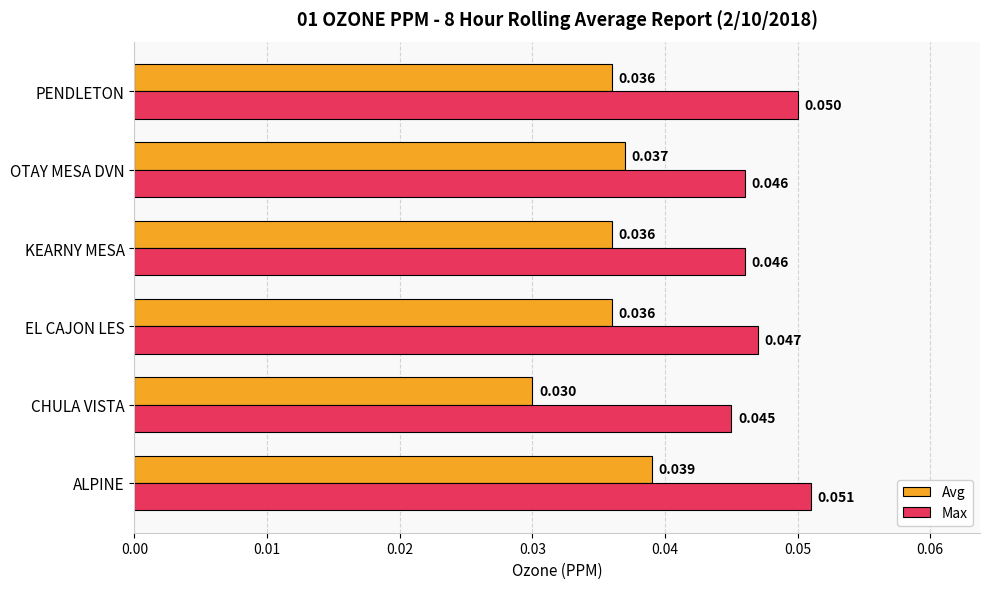

Which series has the largest total across all categories?

Max